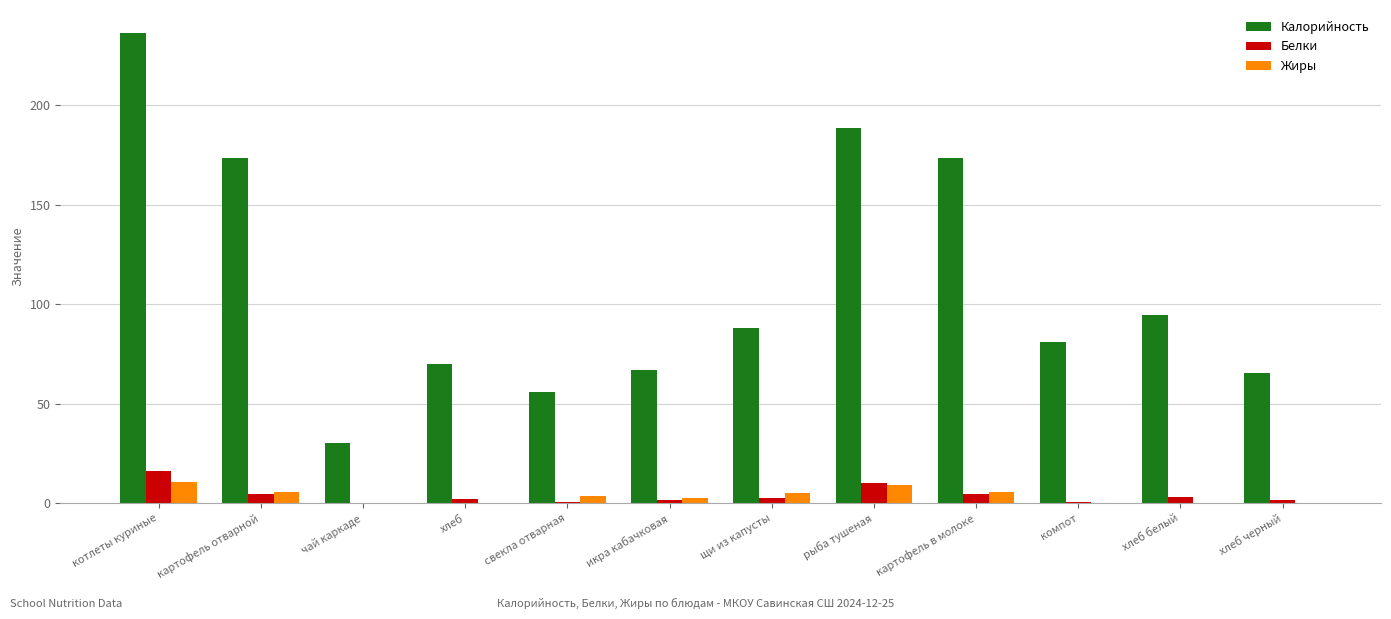

Where is Калорийность nearest to the value 133?

хлеб белый